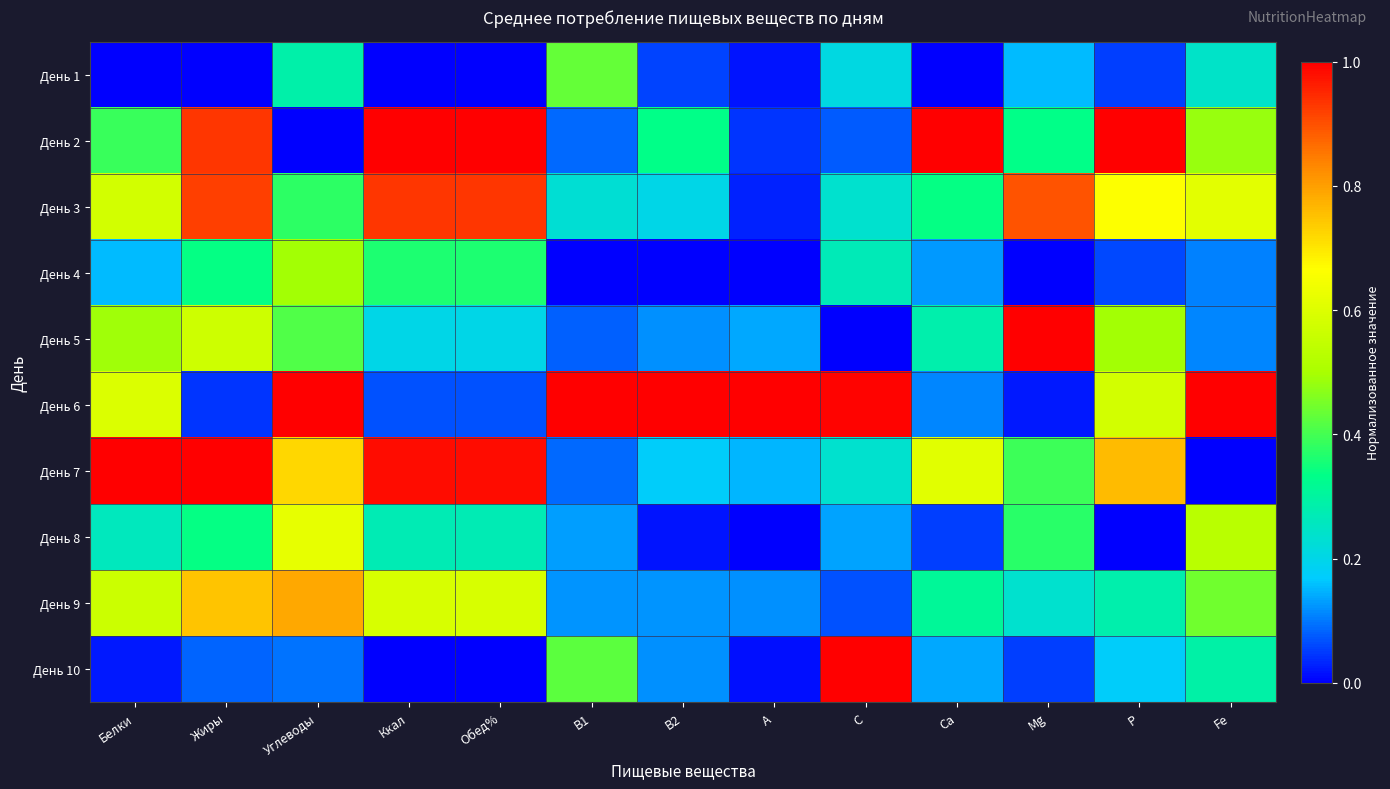

Between Белки and A, which is larger?

A